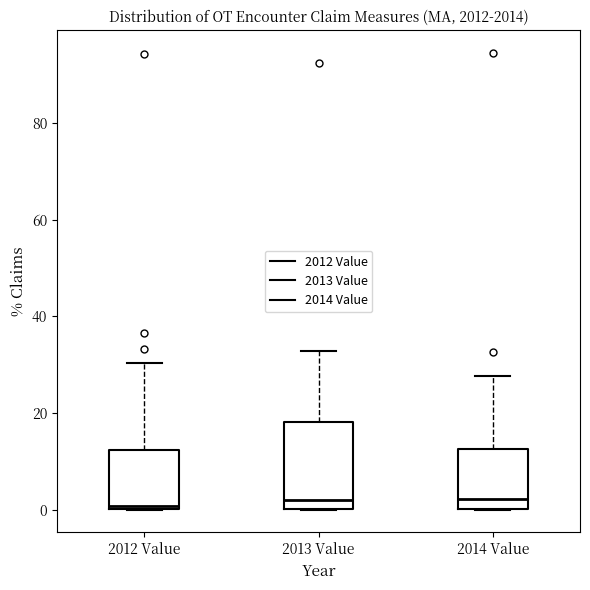

Where does the median line of the box for 2013 Value sit on the y-axis? The values are not printed on the chart, so give them approximately, as read against the axis.

2